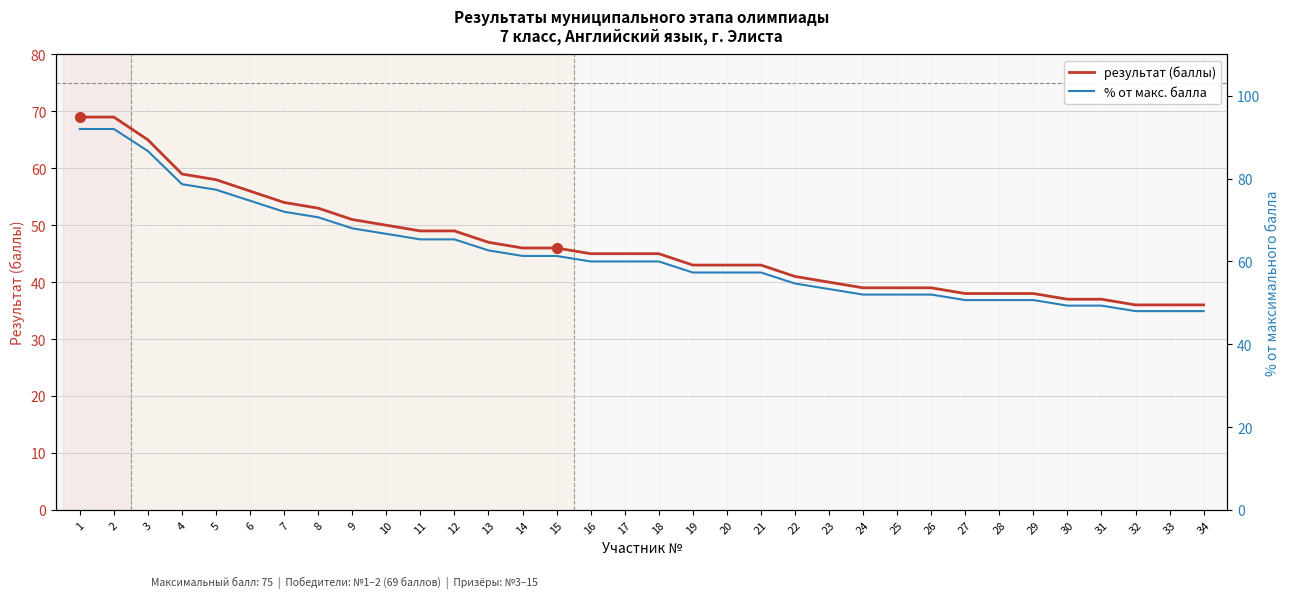

Reading left to right, extract all data points from this chart.

результат (баллы): 69.0	69.0	65.0	59.0	58.0	56.0	54.0	53.0	51.0	50.0	49.0	49.0	47.0	46.0	46.0	45.0	45.0	45.0	43.0	43.0	43.0	41.0	40.0	39.0	39.0	39.0	38.0	38.0	38.0	37.0	37.0	36.0	36.0	36.0
% от макс. балла: 92.0	92.0	86.7	78.7	77.3	74.7	72.0	70.7	68.0	66.7	65.3	65.3	62.7	61.3	61.3	60.0	60.0	60.0	57.3	57.3	57.3	54.7	53.3	52.0	52.0	52.0	50.7	50.7	50.7	49.3	49.3	48.0	48.0	48.0